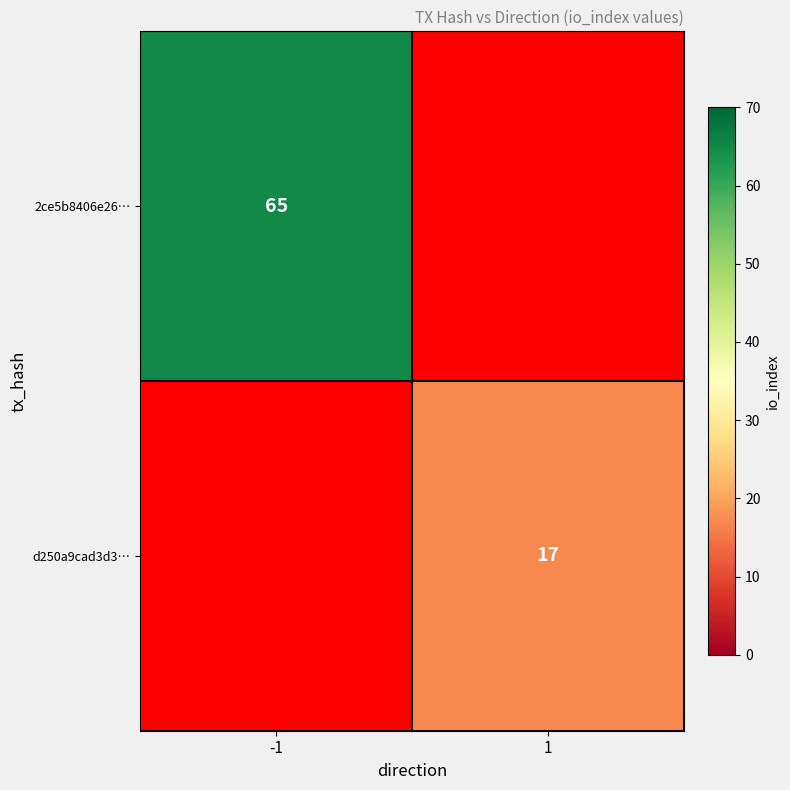

Is the value of d250a9cad3d3… at 1 greater than the value of 2ce5b8406e26… at -1?

No